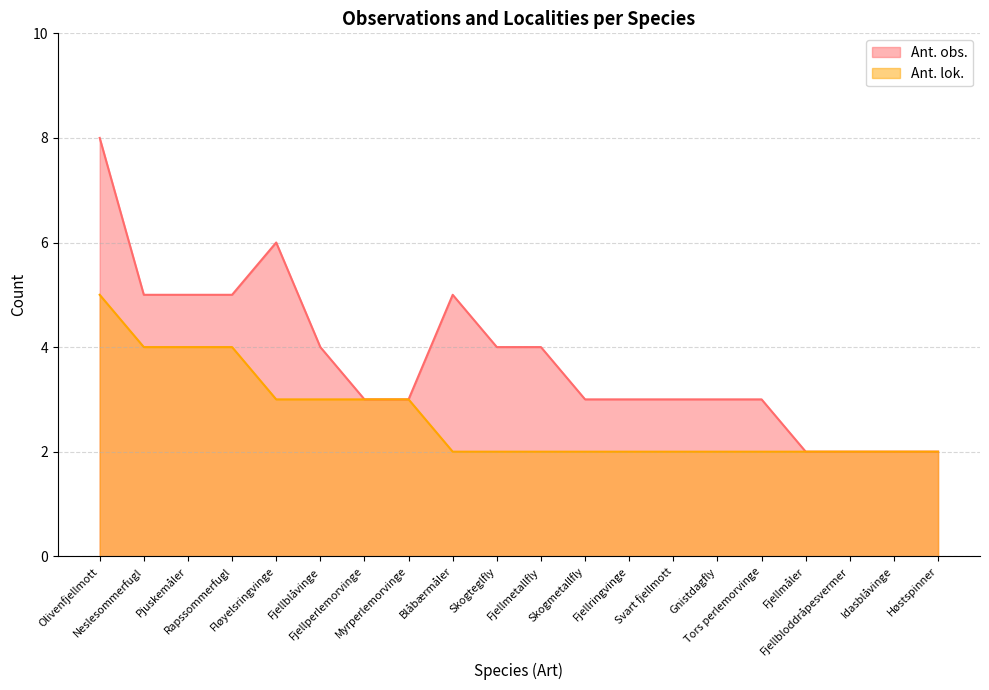

Reading left to right, extract all data points from this chart.

Ant. obs.: Olivenfjellmott=8	Neslesommerfugl=5	Pjuskemåler=5	Rapssommerfugl=5	Fløyelsringvinge=6	Fjellblåvinge=4	Fjellperlemorvinge=3	Myrperlemorvinge=3	Blåbærmåler=5	Skogteglfly=4	Fjellmetallfly=4	Skogmetallfly=3	Fjellringvinge=3	Svart fjellmott=3	Gnistdagfly=3	Tors perlemorvinge=3	Fjellmåler=2	Fjellbloddråpesvermer=2	Idasblåvinge=2	Høstspinner=2
Ant. lok.: Olivenfjellmott=5	Neslesommerfugl=4	Pjuskemåler=4	Rapssommerfugl=4	Fløyelsringvinge=3	Fjellblåvinge=3	Fjellperlemorvinge=3	Myrperlemorvinge=3	Blåbærmåler=2	Skogteglfly=2	Fjellmetallfly=2	Skogmetallfly=2	Fjellringvinge=2	Svart fjellmott=2	Gnistdagfly=2	Tors perlemorvinge=2	Fjellmåler=2	Fjellbloddråpesvermer=2	Idasblåvinge=2	Høstspinner=2